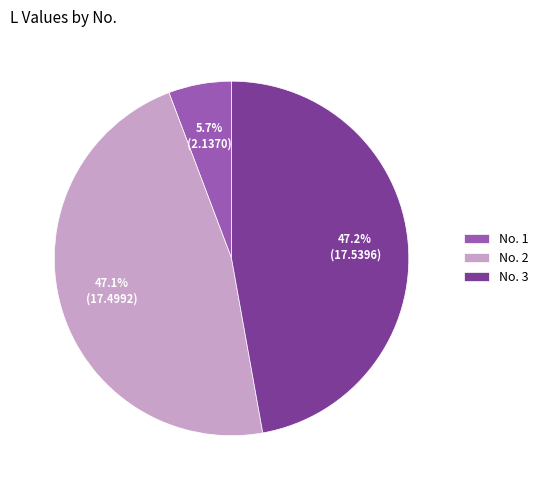

How many slices are in this pie chart?

3